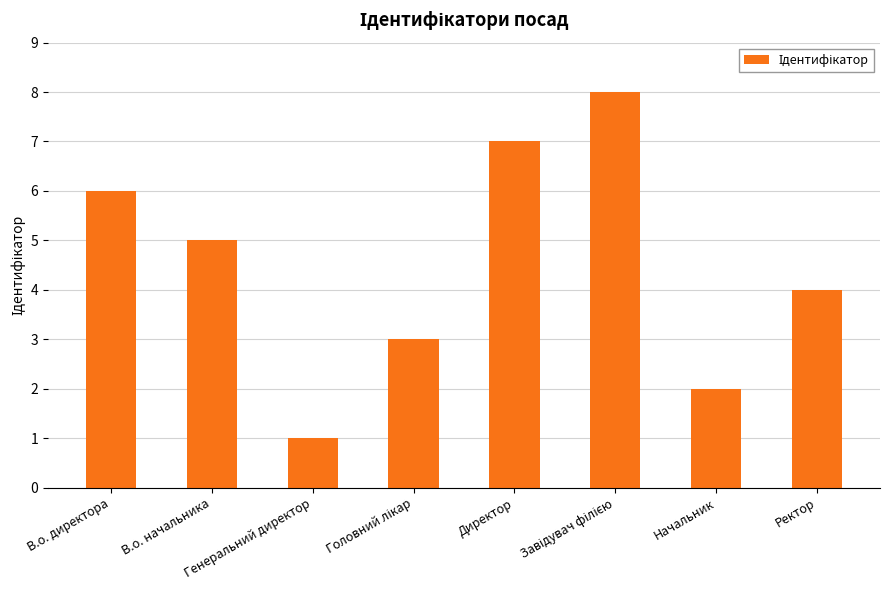

What is the greatest value displayed?

8